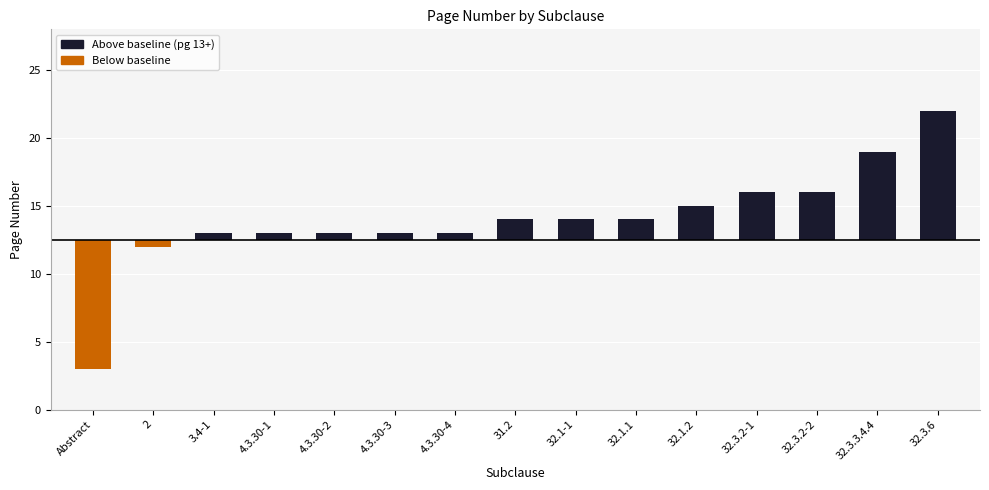

How many negative values are there?

2